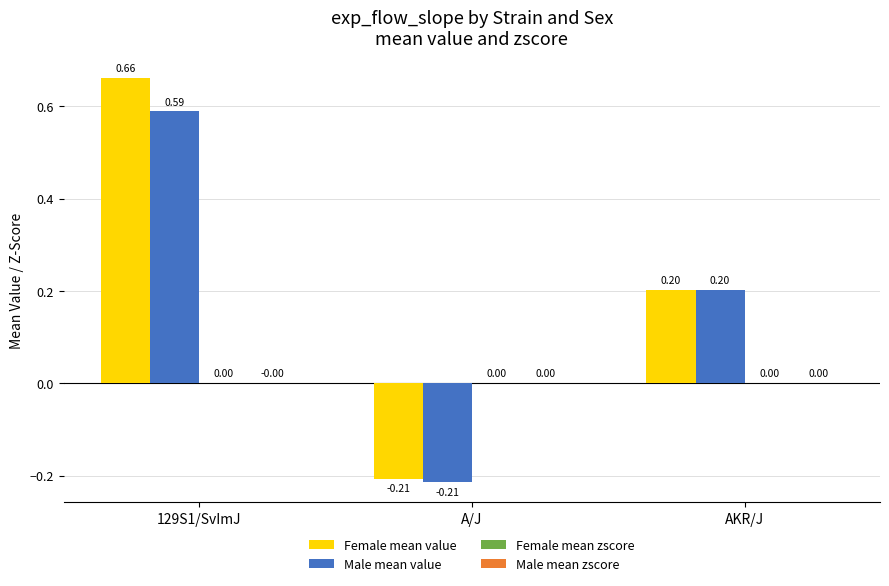

Which series changed the most between 129S1/SvImJ and A/J?

Female mean value